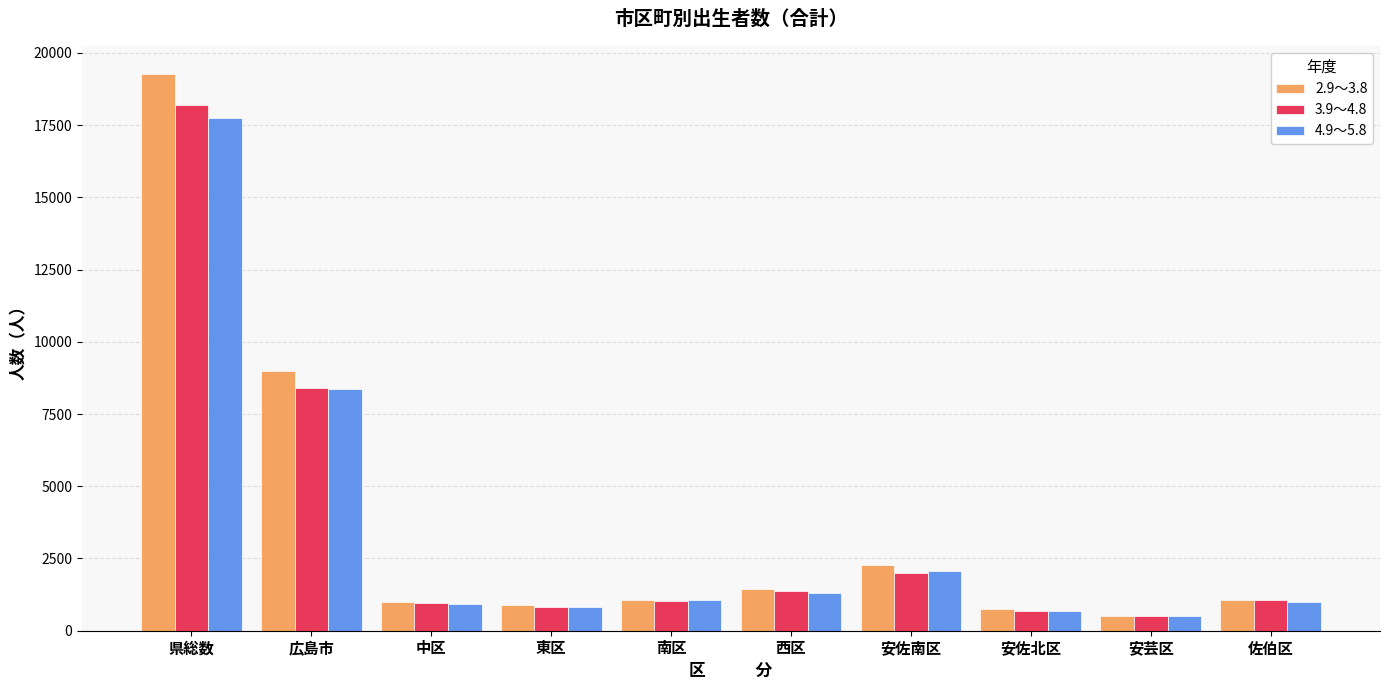

What is the difference between the 4.9～5.8 values at 中区 and 県総数?

16807